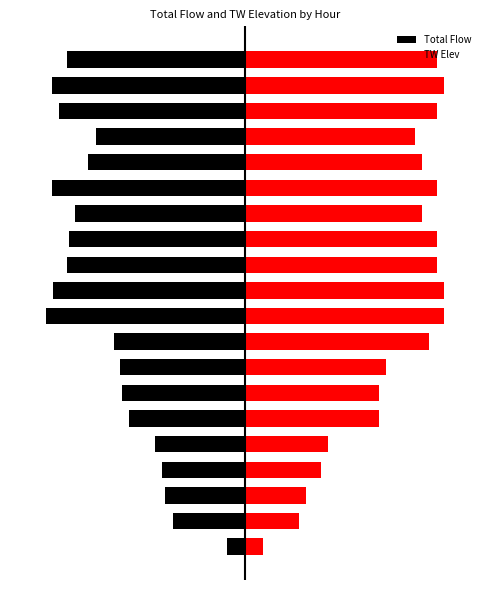

What are all the series names shown in the legend?

Total Flow, TW Elev